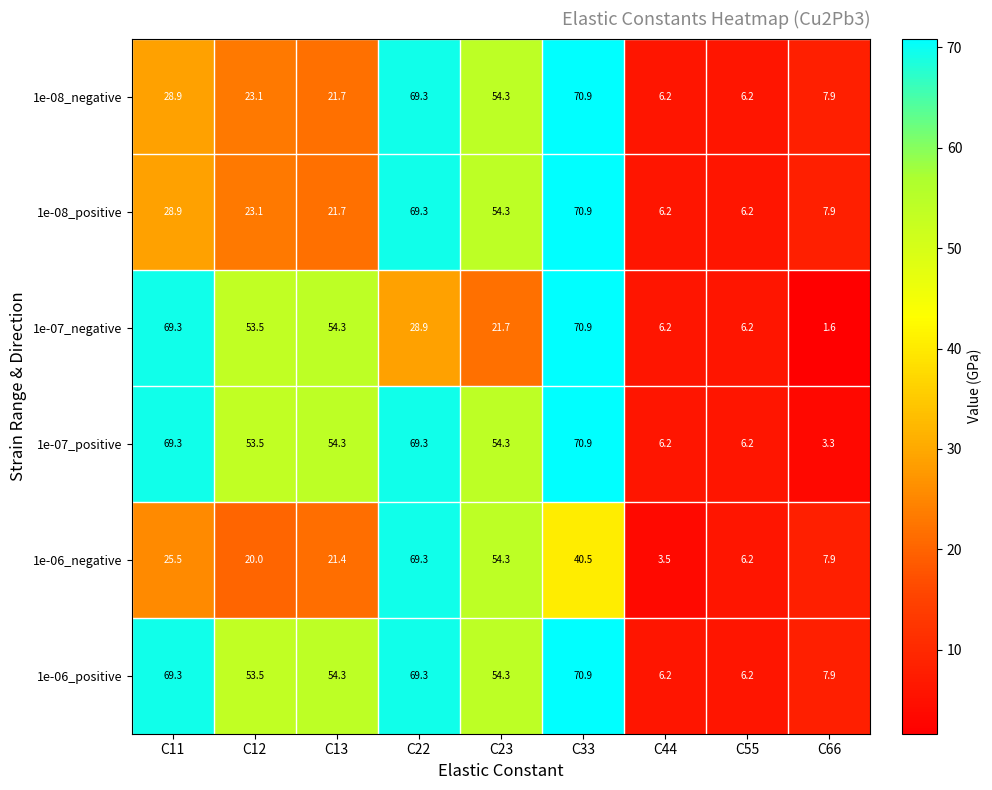

True or false: 1e-07_negative has a value of 1.6 at C66.

True